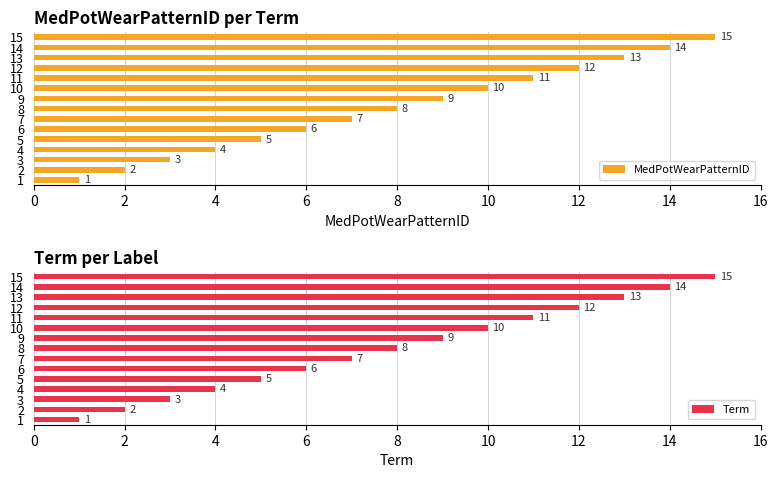

What is the sum of the MedPotWearPatternID values at 13 and 9?

22